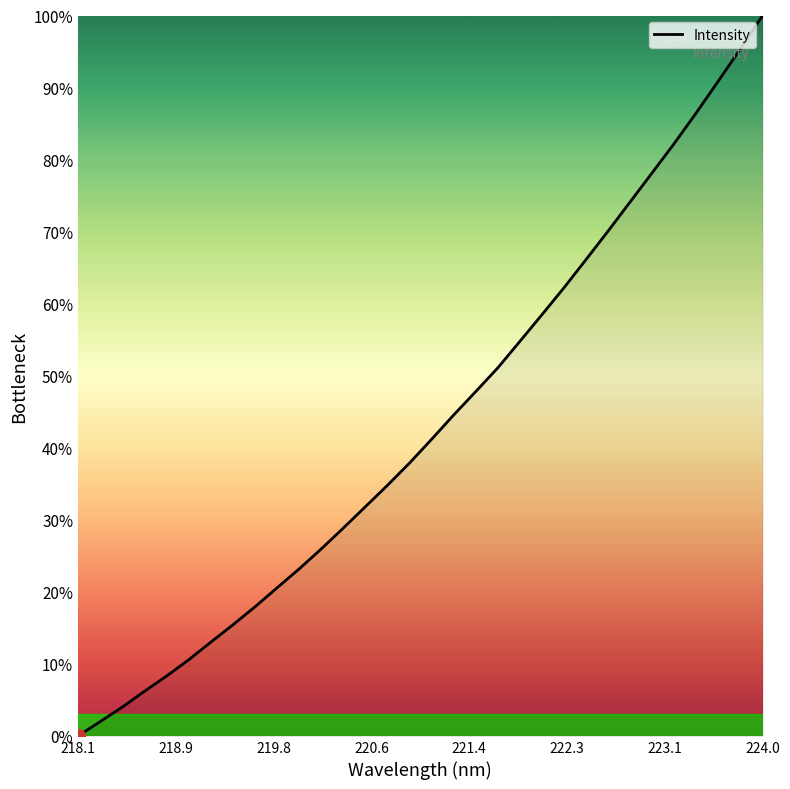

What is the greatest value displayed?

100.0